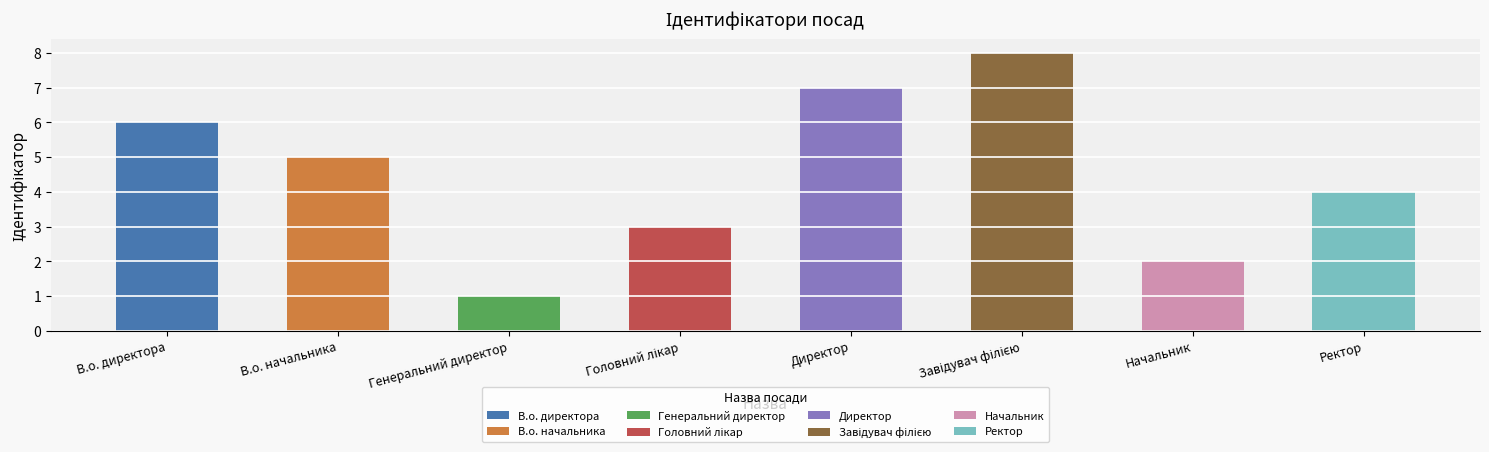

Is it true that the value at Ректор is 4?

True